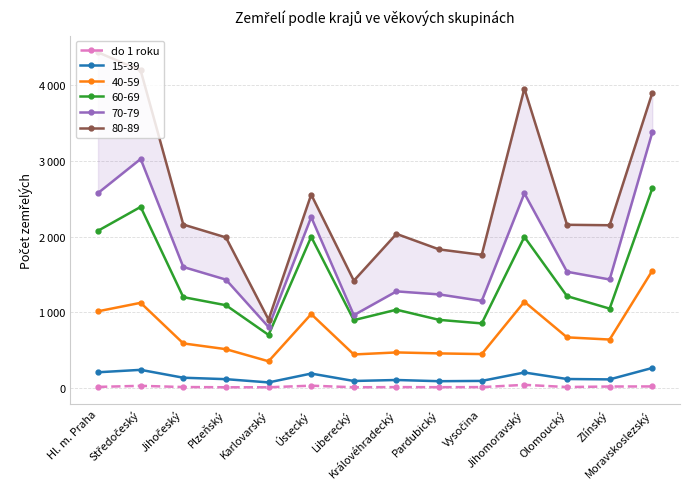

List the labels in order of value, largest first.

Jihomoravský, Ústecký, Středočeský, Moravskoslezský, Zlínský, Hl. m. Praha, Jihočeský, Olomoucký, Královéhradecký, Vysočina, Pardubický, Plzeňský, Karlovarský, Liberecký